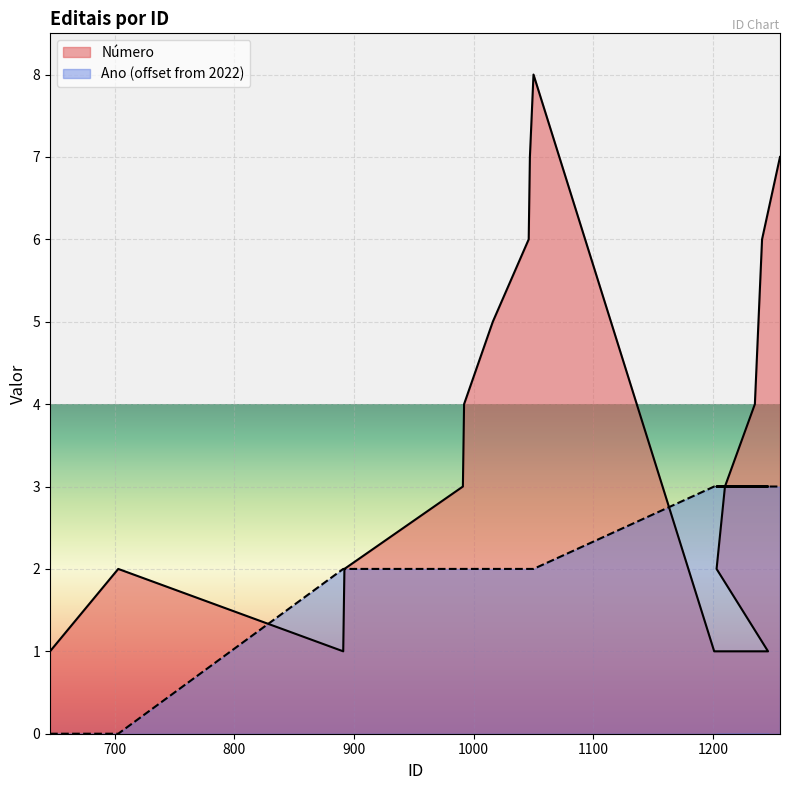

How many lines are shown in the chart?

2